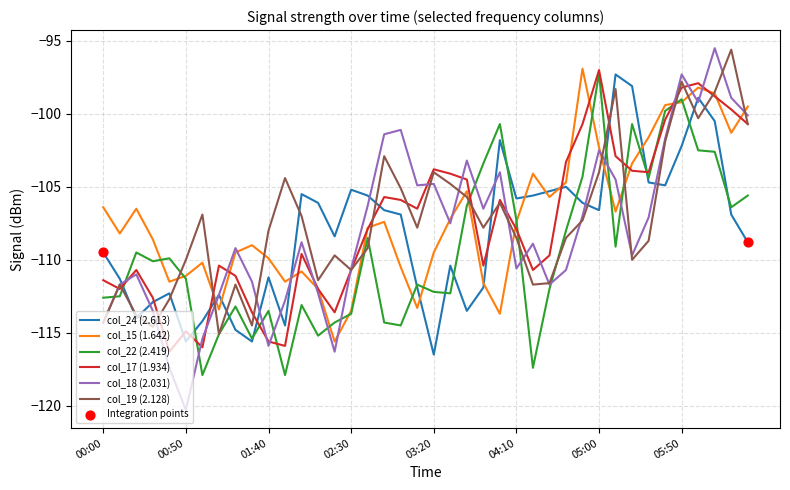

True or false: col_24 (2.613) and col_15 (1.642) intersect in this chart.

True